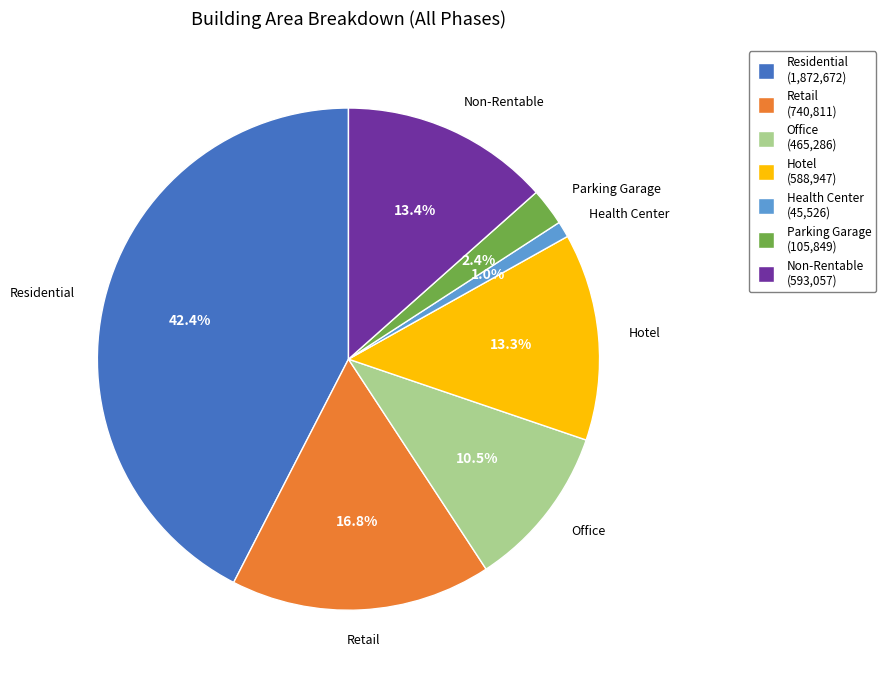

How much of the chart is everything except Health Center?

99.0%